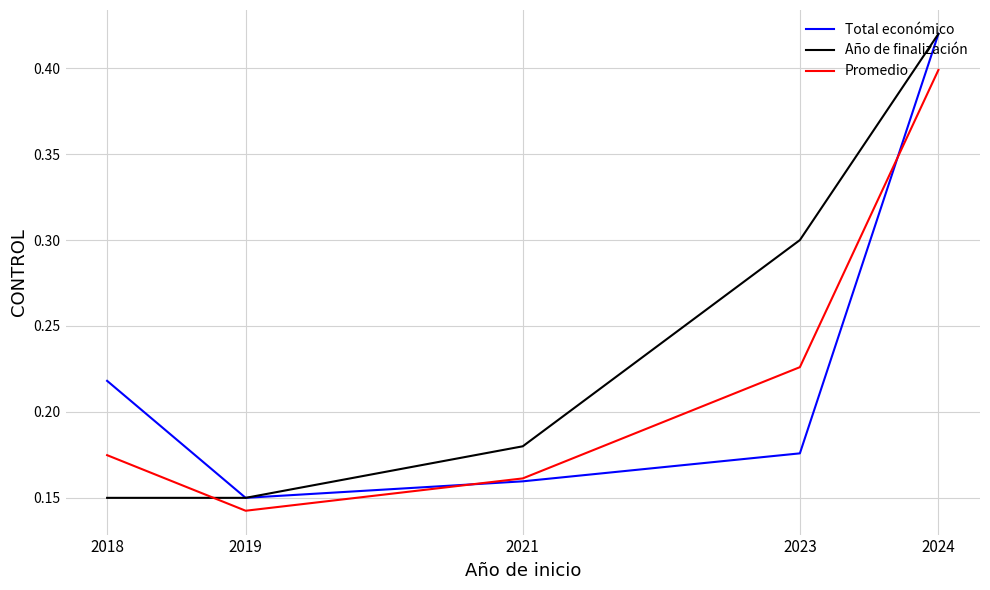

What is the total value across all series at 2024?

1.2